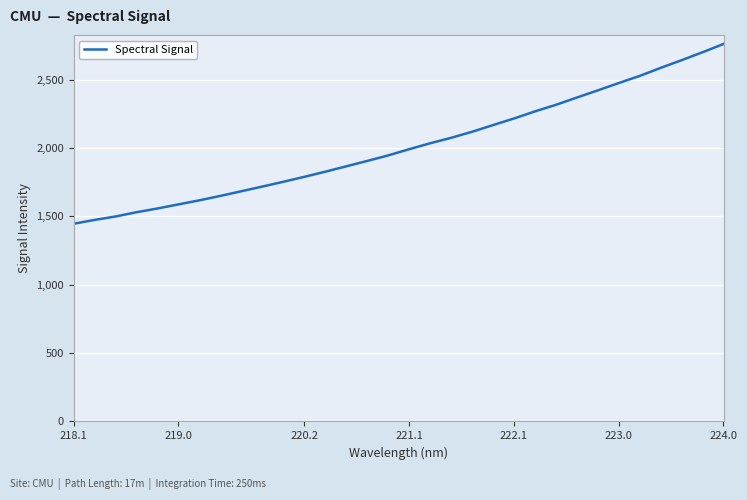

What is the smallest value displayed?

1445.6